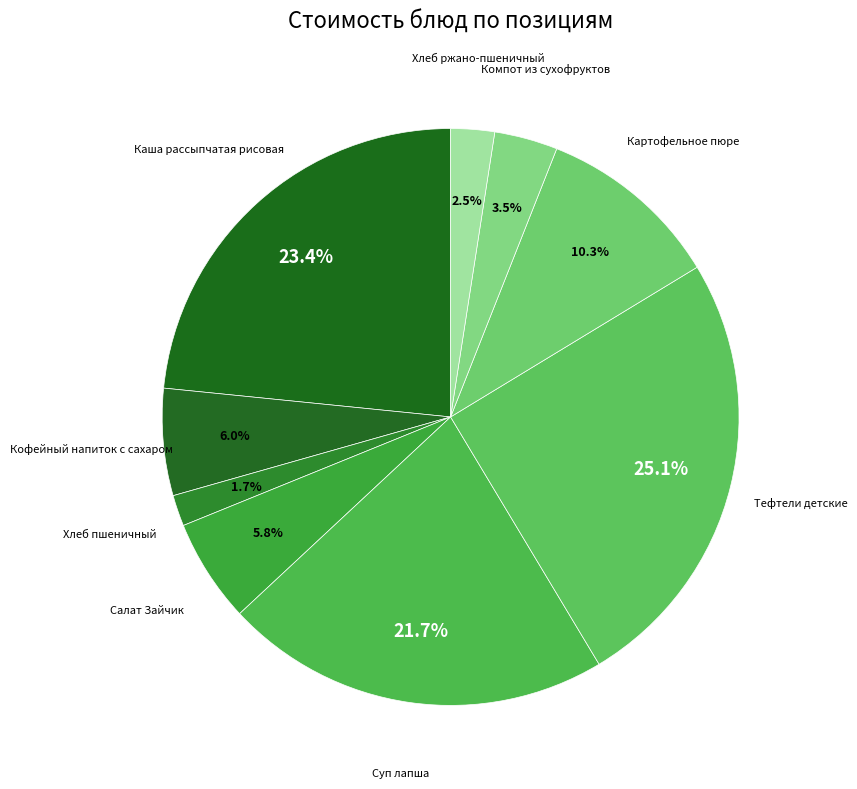

To the nearest percent, what is the combined percentage of Каша рассыпчатая рисовая and Суп лапша?

45%